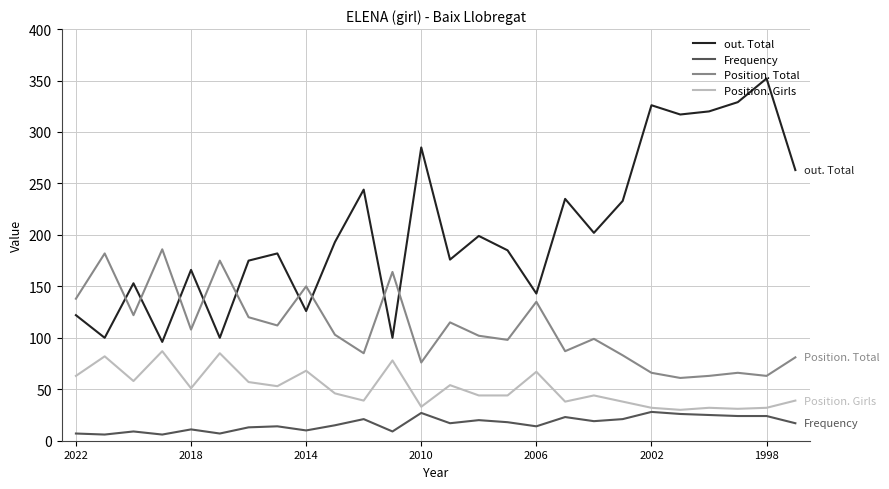

Rank the series by their maximum value, from lowest to highest.

Frequency, Position. Girls, Position. Total, out. Total